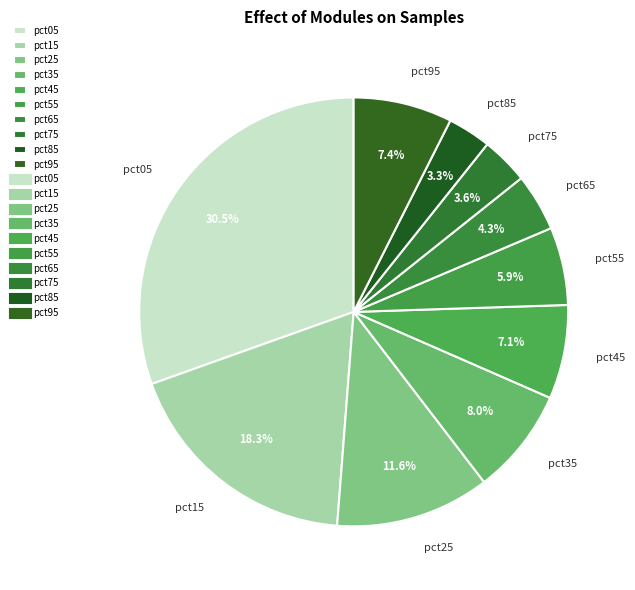

Is the sum of pct55 and pct65 greater than half?

No